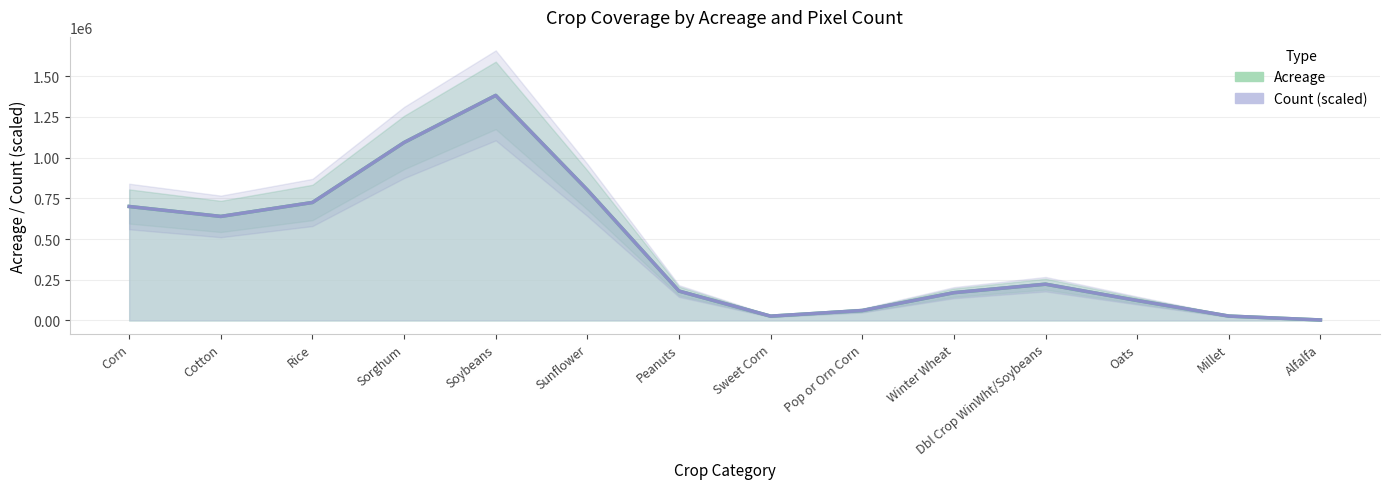

True or false: Count (line) and Acreage (line) intersect in this chart.

False